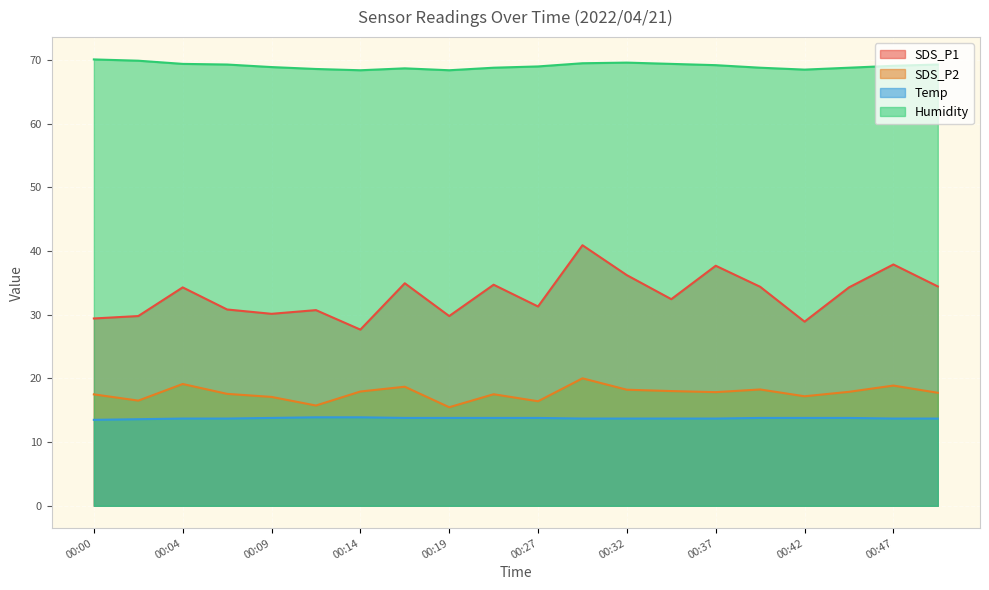

What is the greatest value displayed?

70.1